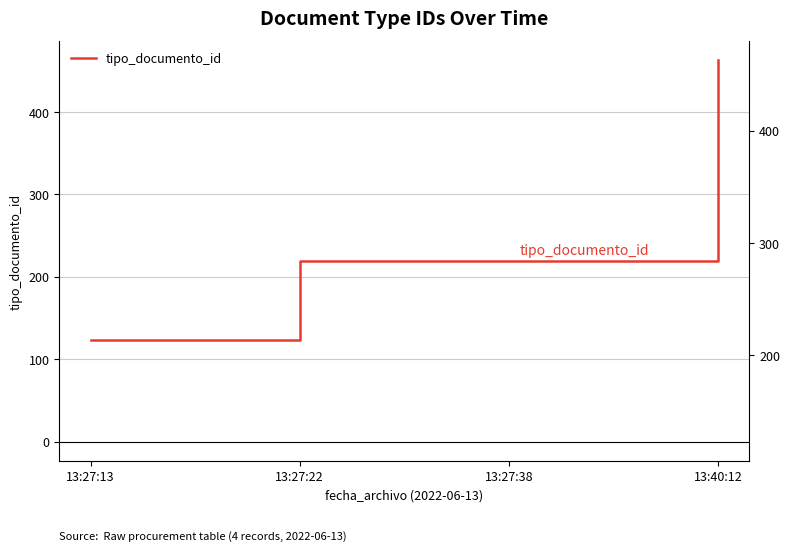

What value does the data have at 13:27:22, to the nearest 5?

220